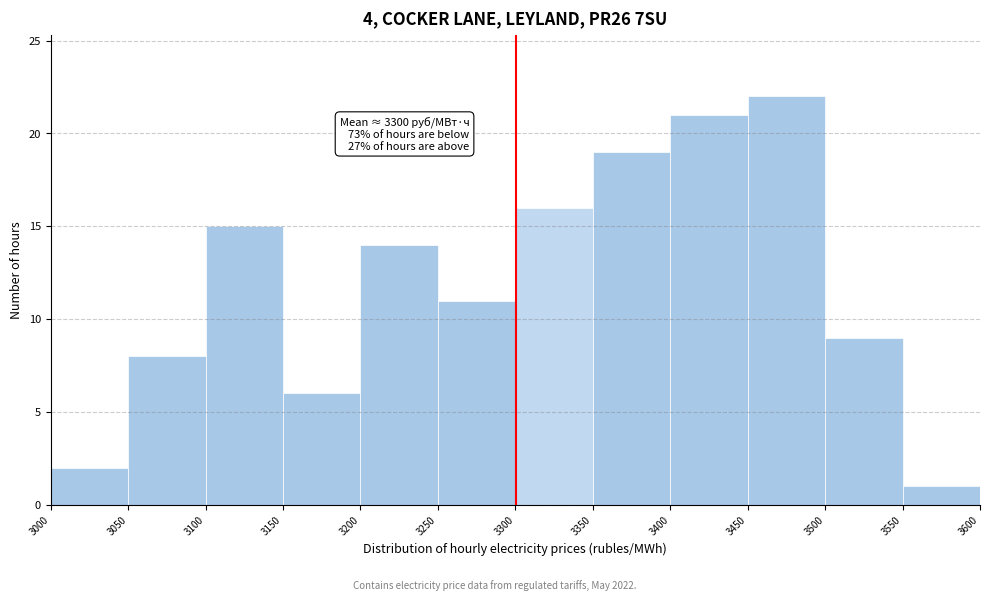

Over which range of the x-axis is the bar tallest?

3450 to 3500